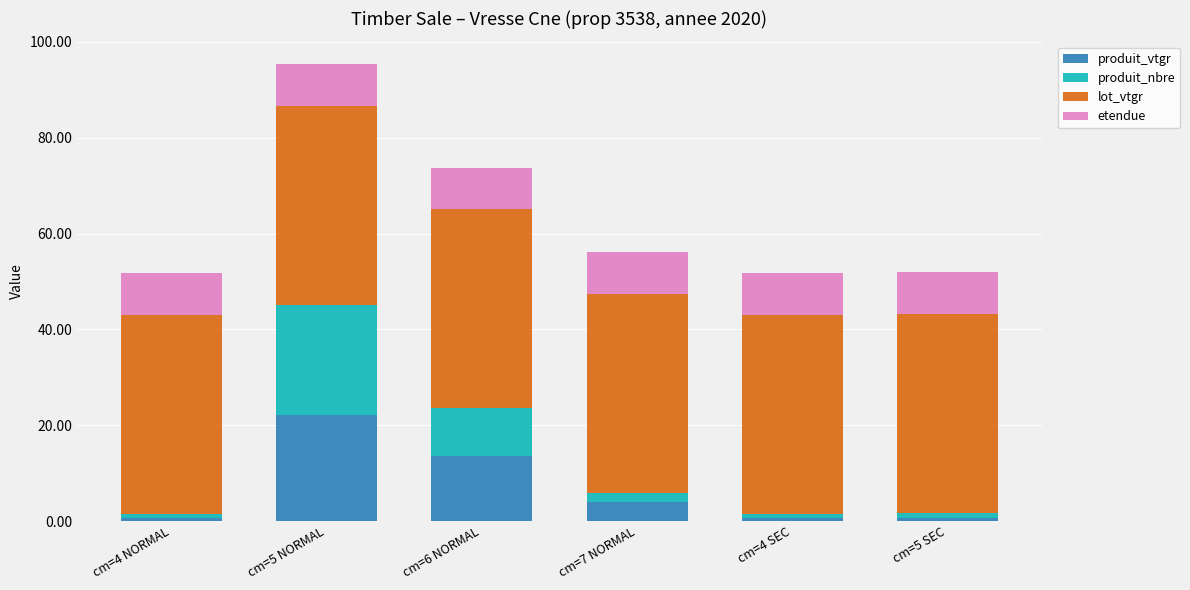

At which category is the sum across all series the highest?

cm=5 NORMAL